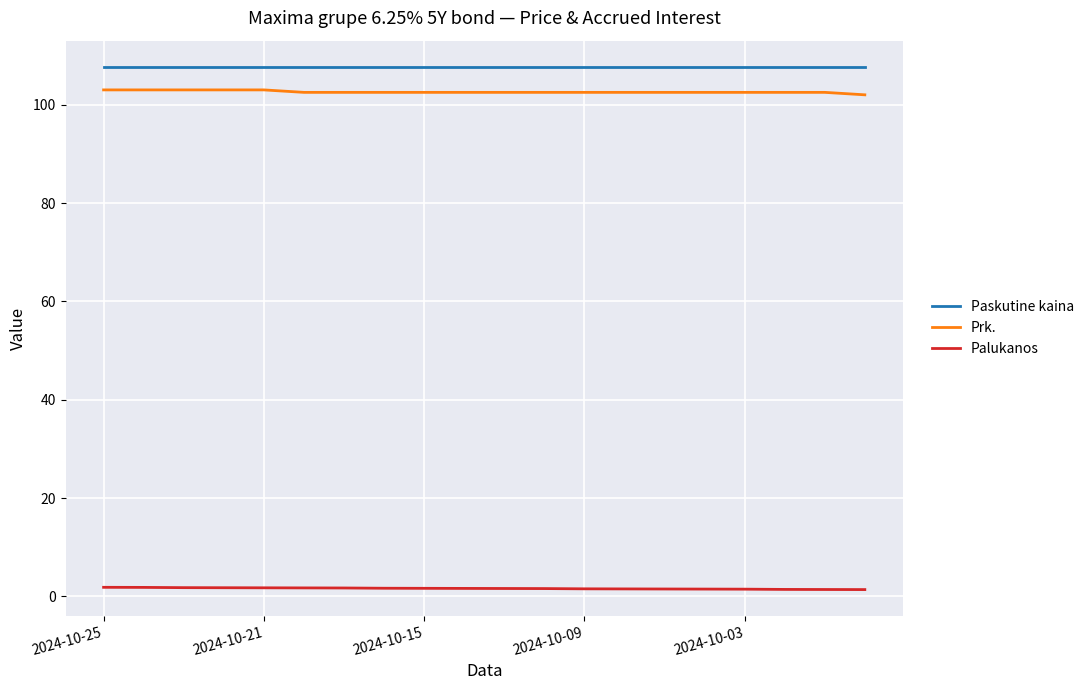

True or false: Paskutine kaina and Palukanos cross at least once.

False